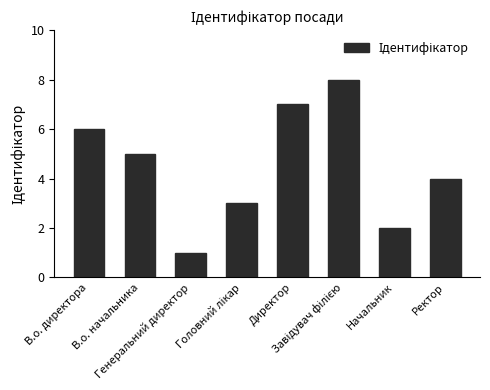

What is the difference between the maximum and second lowest values?

6